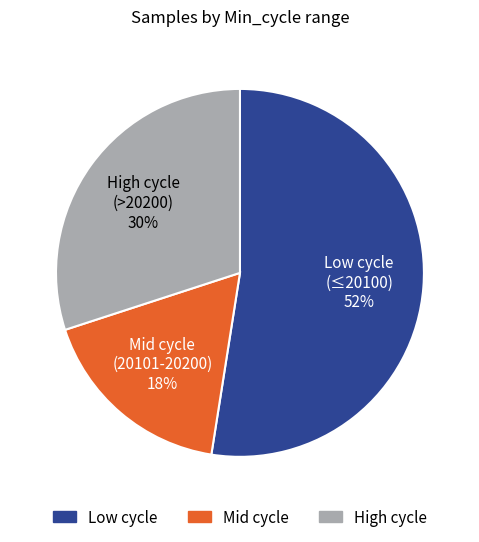

Is there any slice that represents more than half of the pie?

Yes